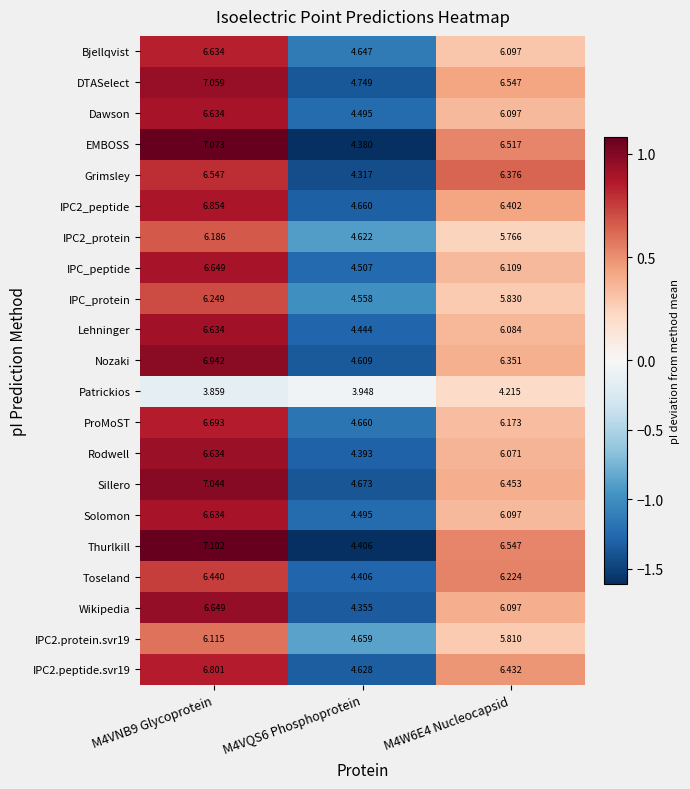

Is the value of IPC_protein at M4VQS6 Phosphoprotein greater than the value of Solomon at M4VQS6 Phosphoprotein?

Yes